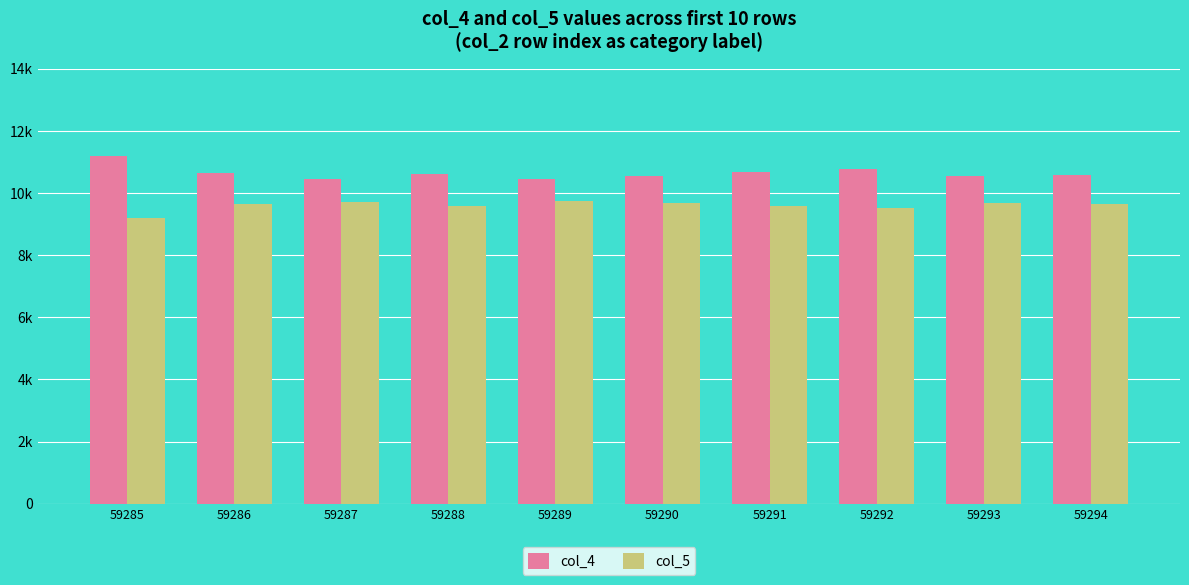

What are all the series names shown in the legend?

col_4, col_5